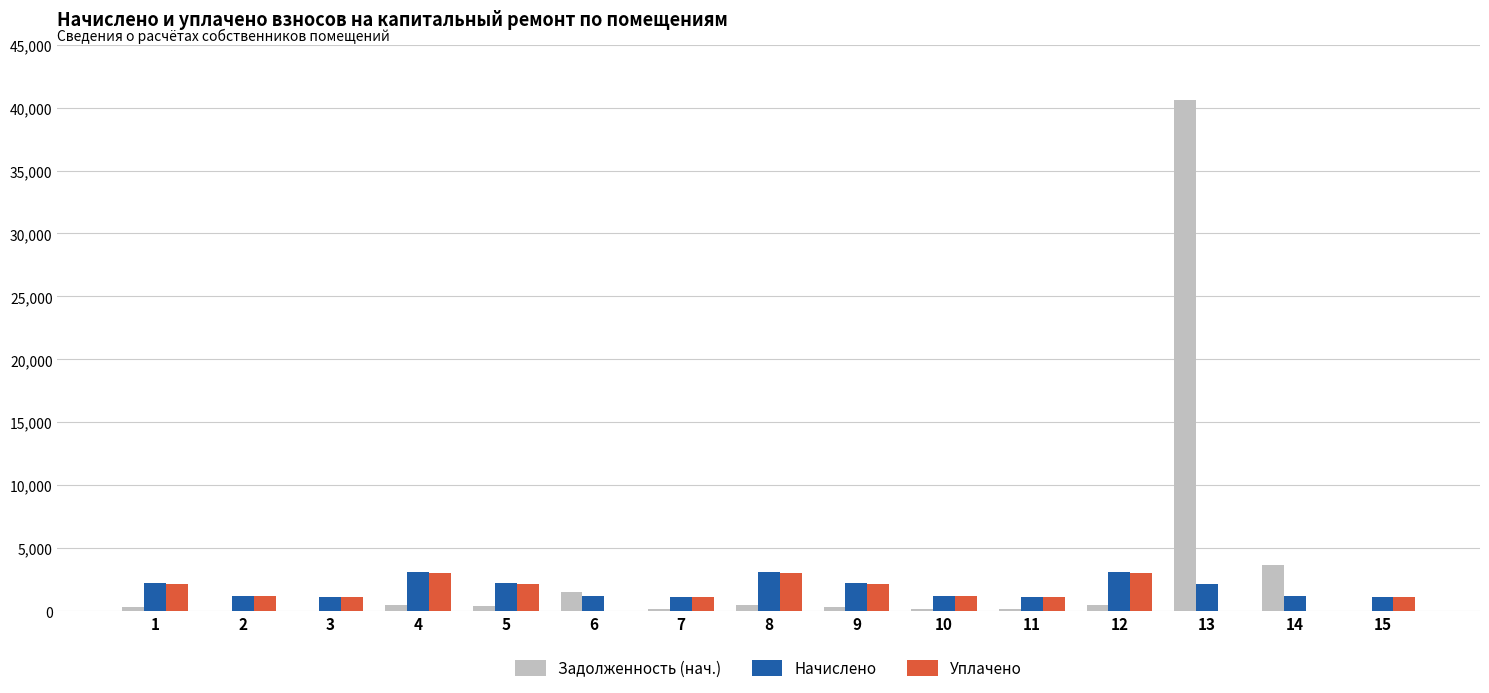

What is the difference between the Задолженность (нач.) values at 9 and 1?

1.2